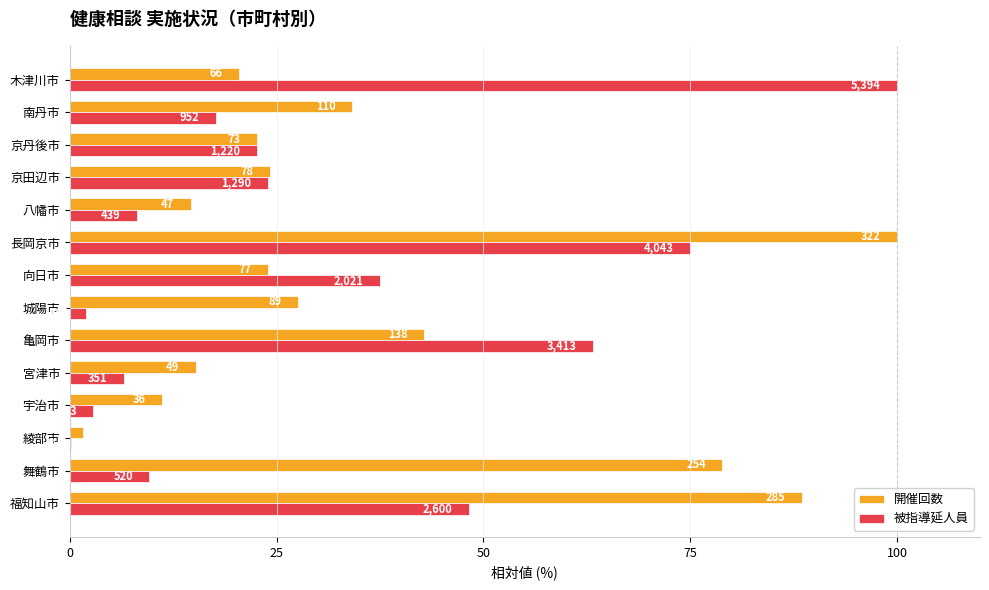

Which series has the widest spread of values?

被指導延人員